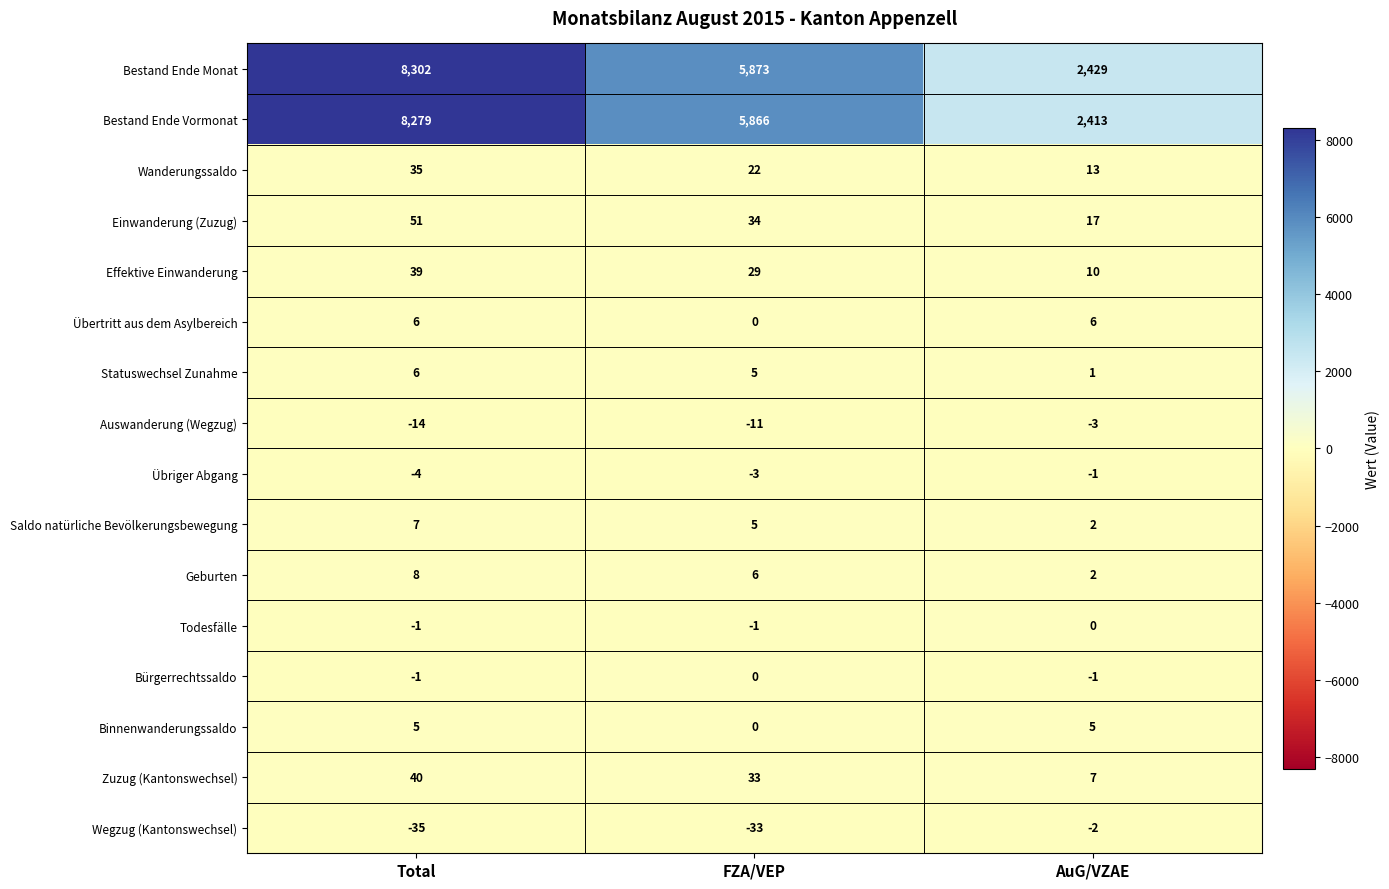

What is the difference between the maximum and minimum values in the Einwanderung (Zuzug) series?

34